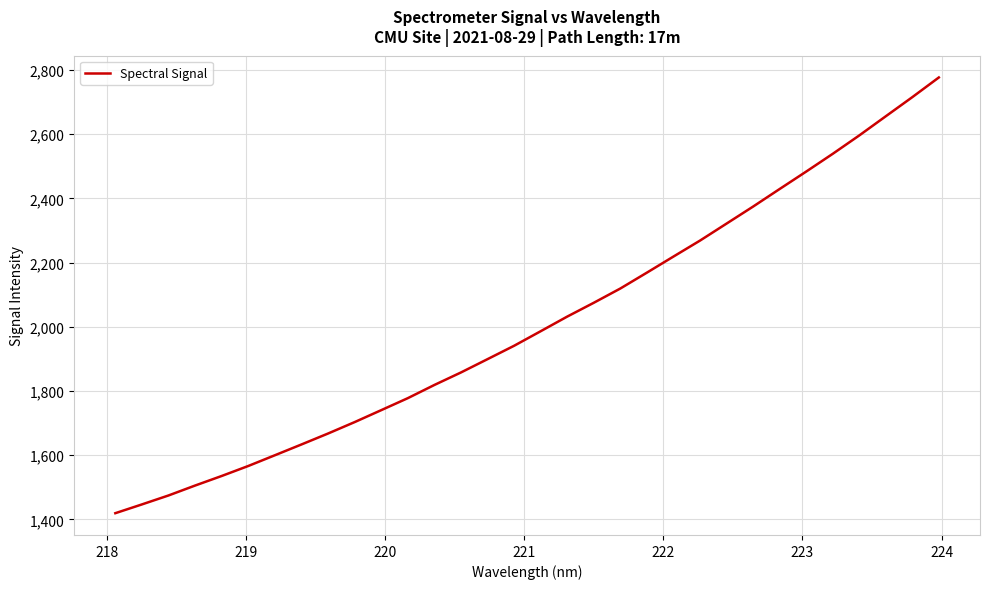

What is the minimum value shown in the chart?

1419.4